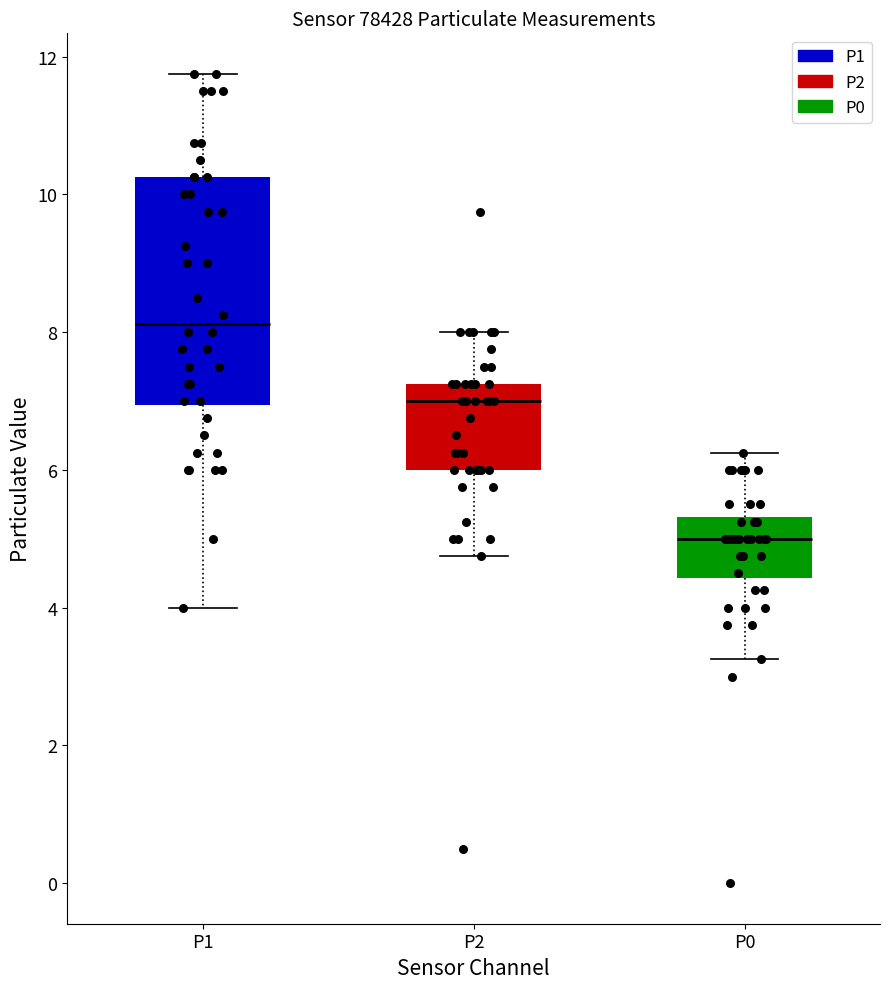

Where does the median line of the box for P0 sit on the y-axis? The values are not printed on the chart, so give them approximately, as read against the axis.

5.0